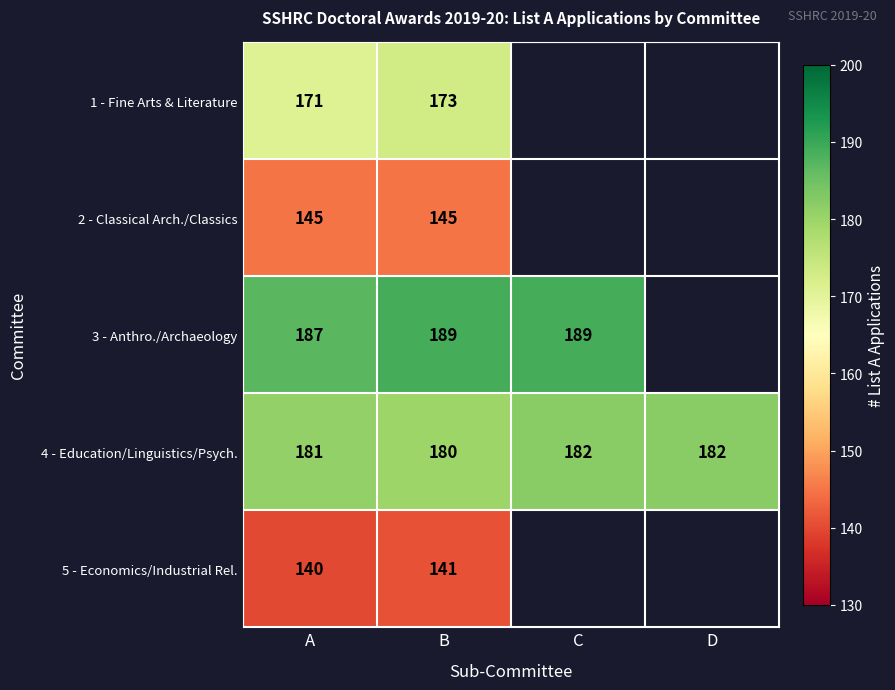

What is the spread (max minus min) of values at B?

48